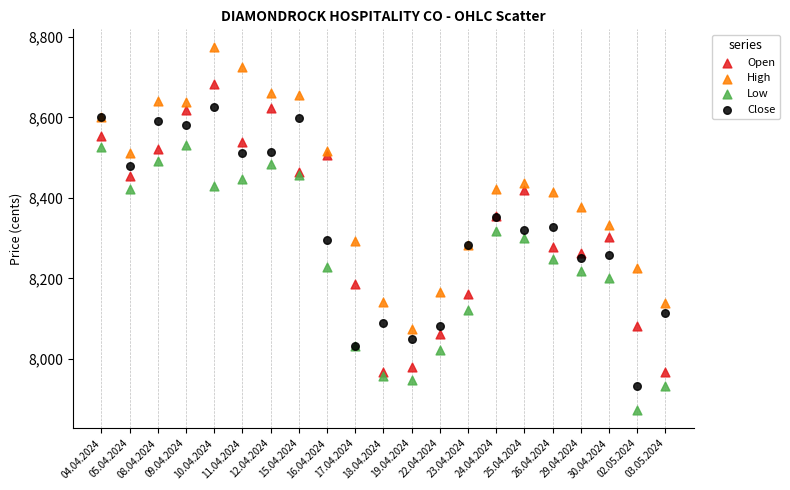

Which series reaches the maximum Y coordinate?

High